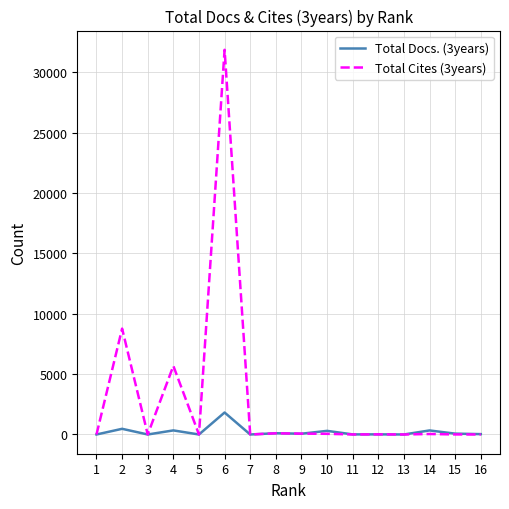

Is it true that Total Cites (3years) equals 8241 at 4?

False